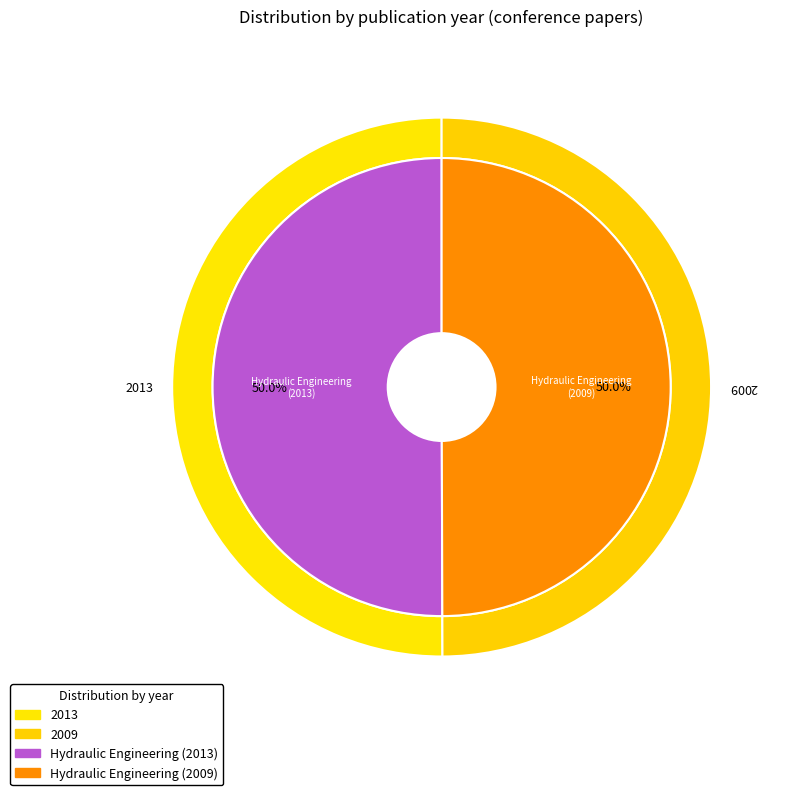

Does conference paper (2013) represent more than half of the total?

Yes